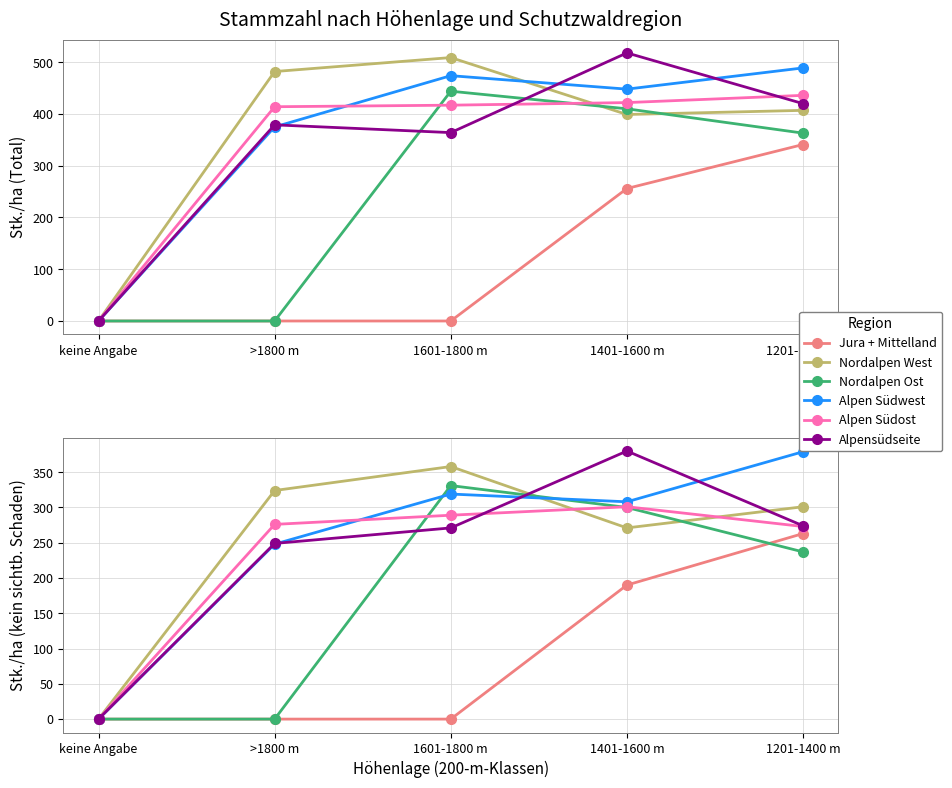

What is the total value across all series at >1800 m?

1097